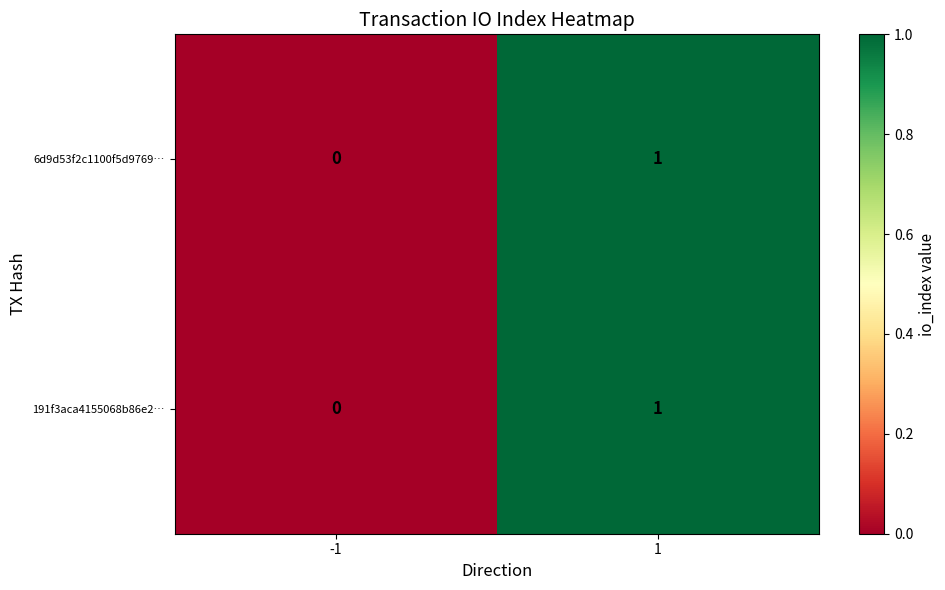

Reading left to right, extract all data points from this chart.

6d9d53f2c1100f5d9769…: 0	1
191f3aca4155068b86e2…: 0	1